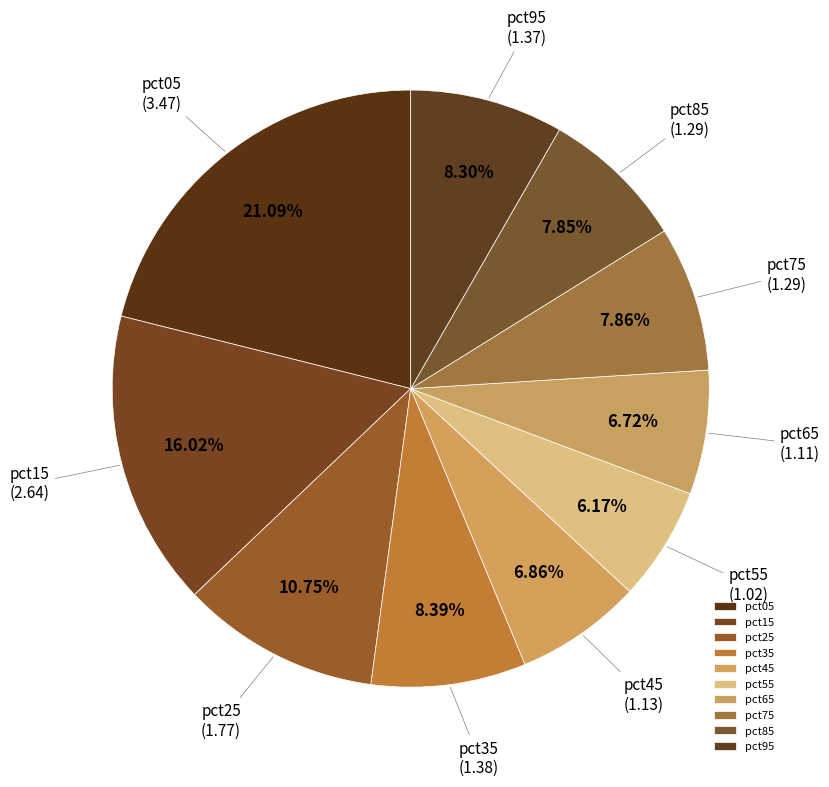

To the nearest percent, what is the average slice percentage?

10%